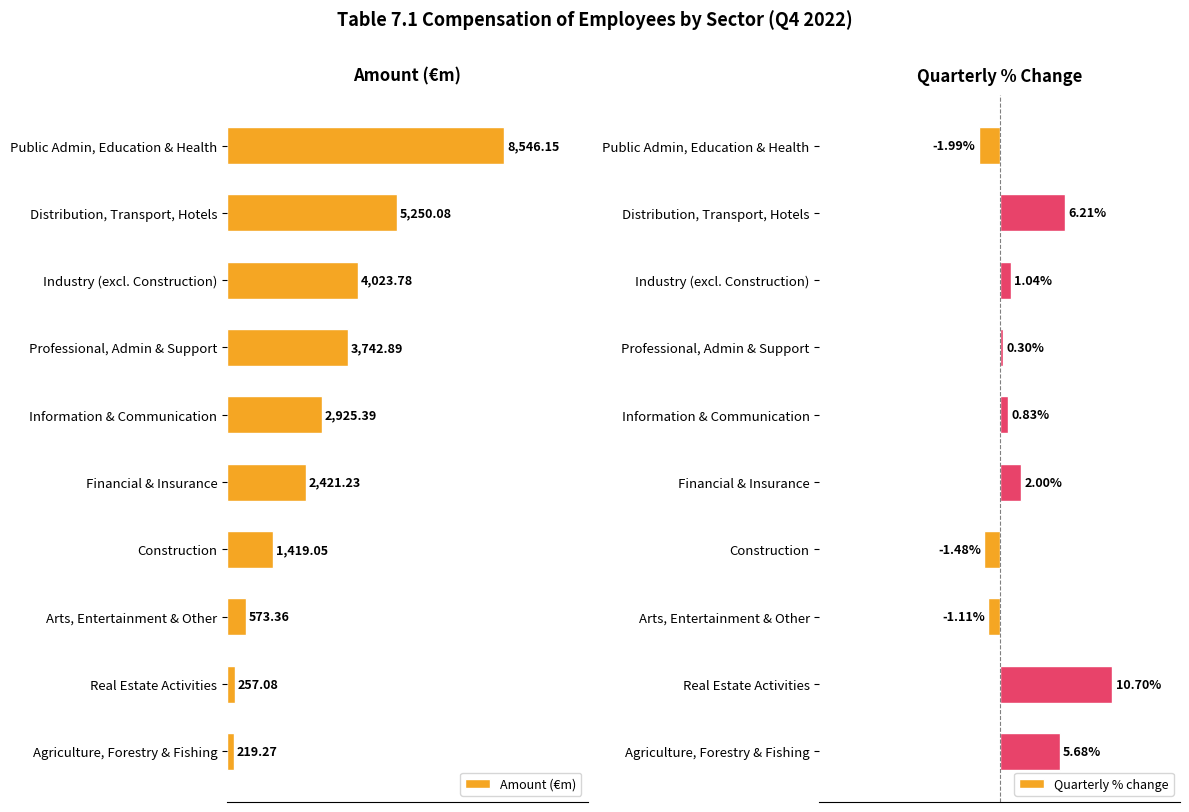

List the labels in order of Amount (€m) value, largest first.

Public Admin, Education & Health, Distribution, Transport, Hotels, Industry (excl. Construction), Professional, Admin & Support, Information & Communication, Financial & Insurance, Construction, Arts, Entertainment & Other, Real Estate Activities, Agriculture, Forestry & Fishing